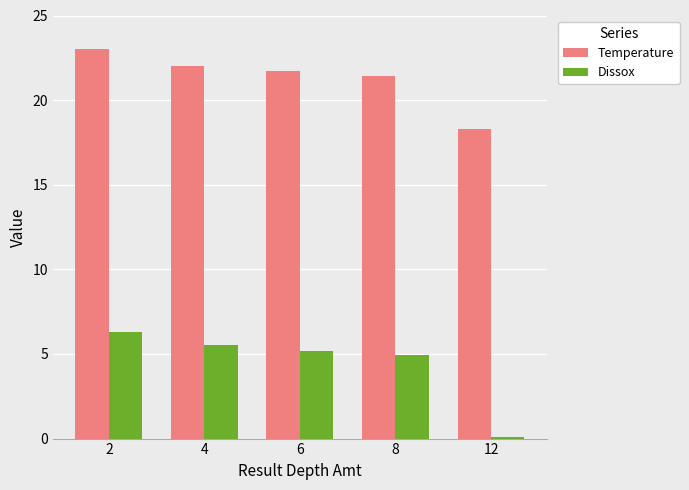

Is the value of Dissox at 4 greater than the value of Temperature at 6?

No